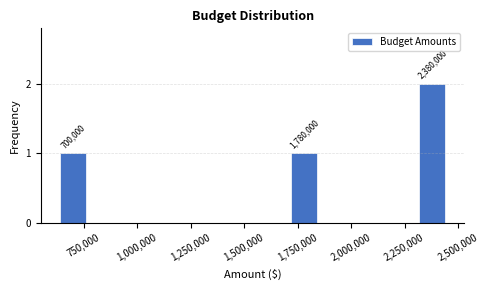

Around what value on the x-axis is the tallest bar? Give the approximate position of its centre, as read against the axis.

2400000